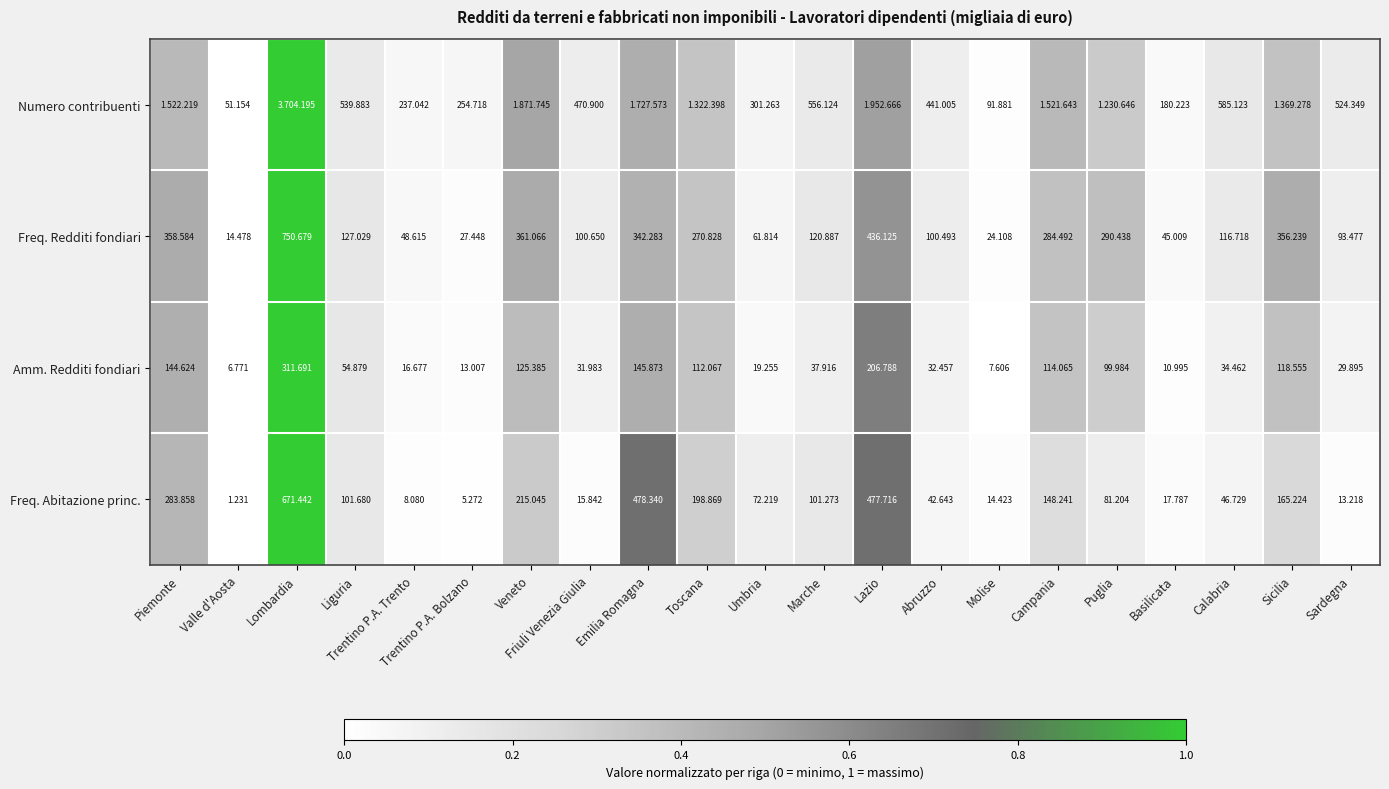

Rank the series at Friuli Venezia Giulia from highest to lowest value.

Numero contribuenti, Freq. Redditi fondiari, Amm. Redditi fondiari, Freq. Abitazione princ.